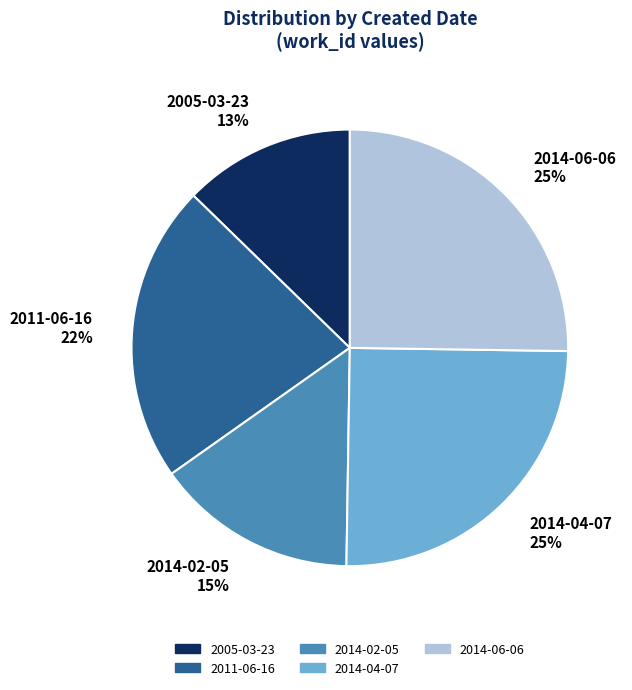

Combined, do 2014-06-06 and 2005-03-23 account for over 50%?

No